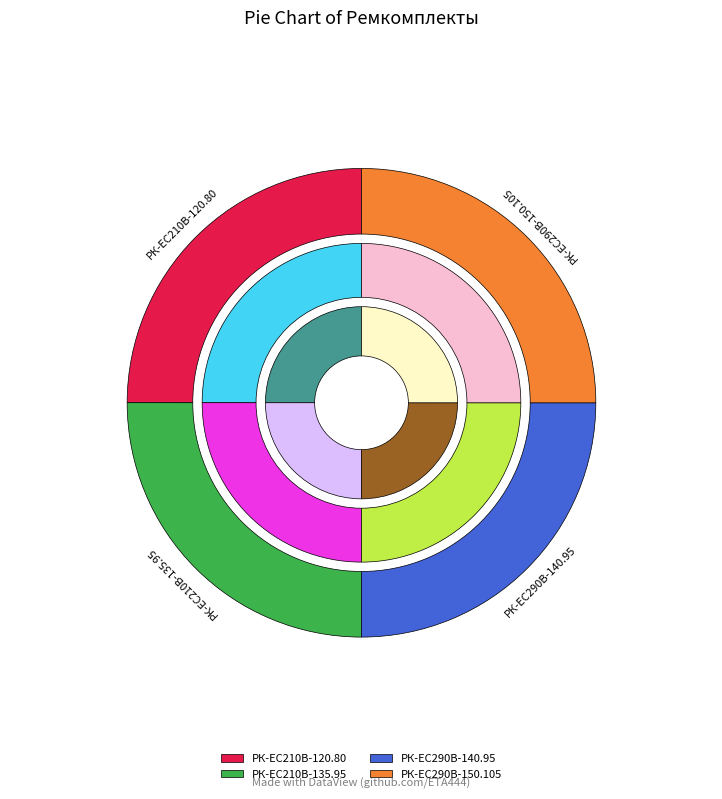

To the nearest percent, what is the average slice percentage?

25%